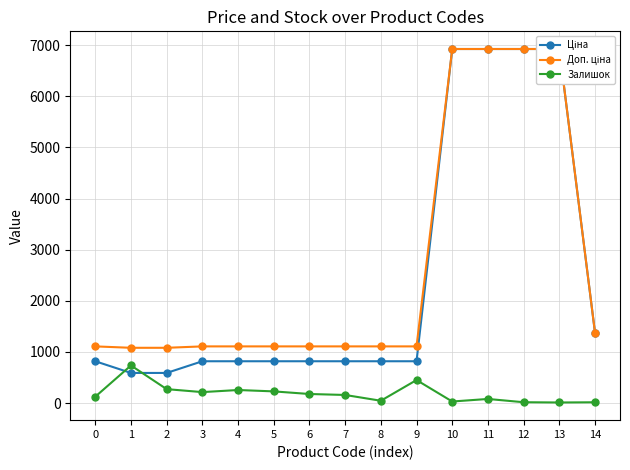

What is the minimum value for Доп. ціна?

1081.7